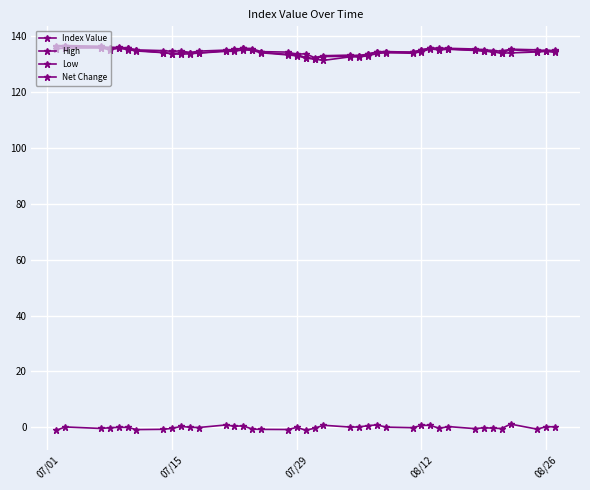

What is the maximum value shown in the chart?

136.7